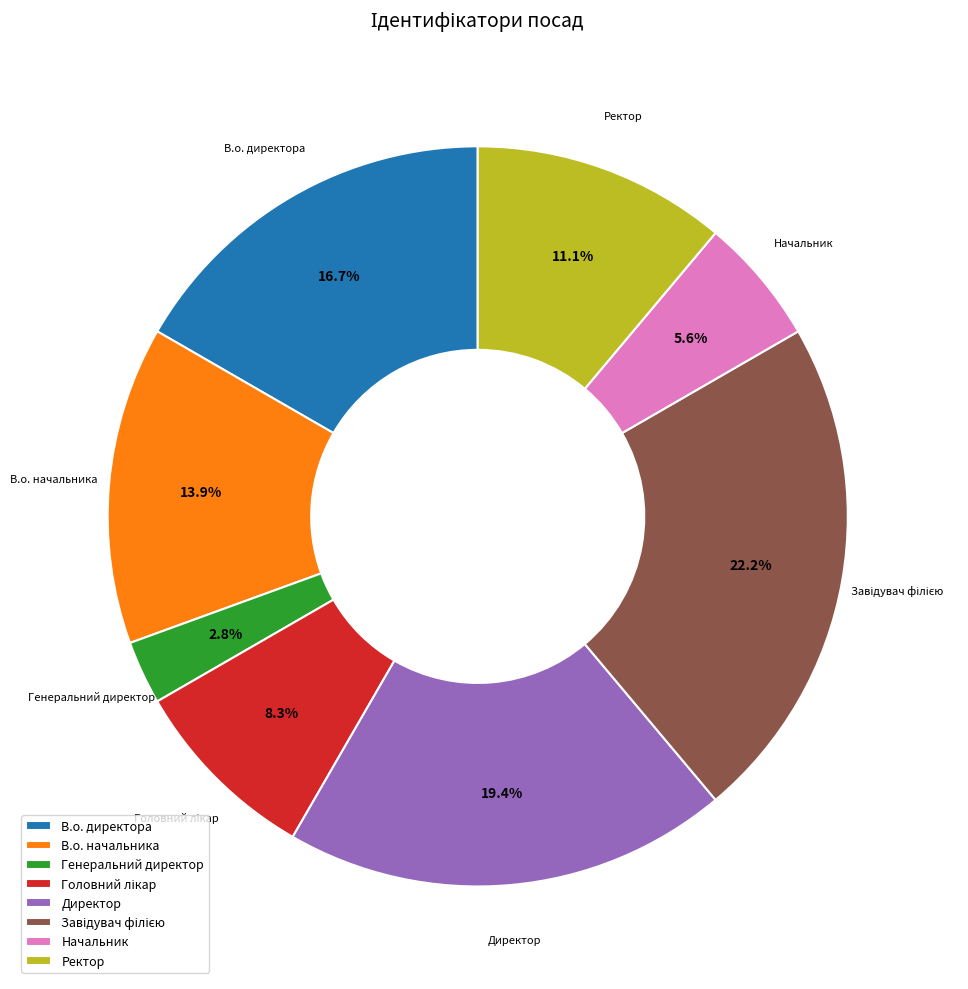

The В.о. директора slice represents 17% of the pie. True or false?

True